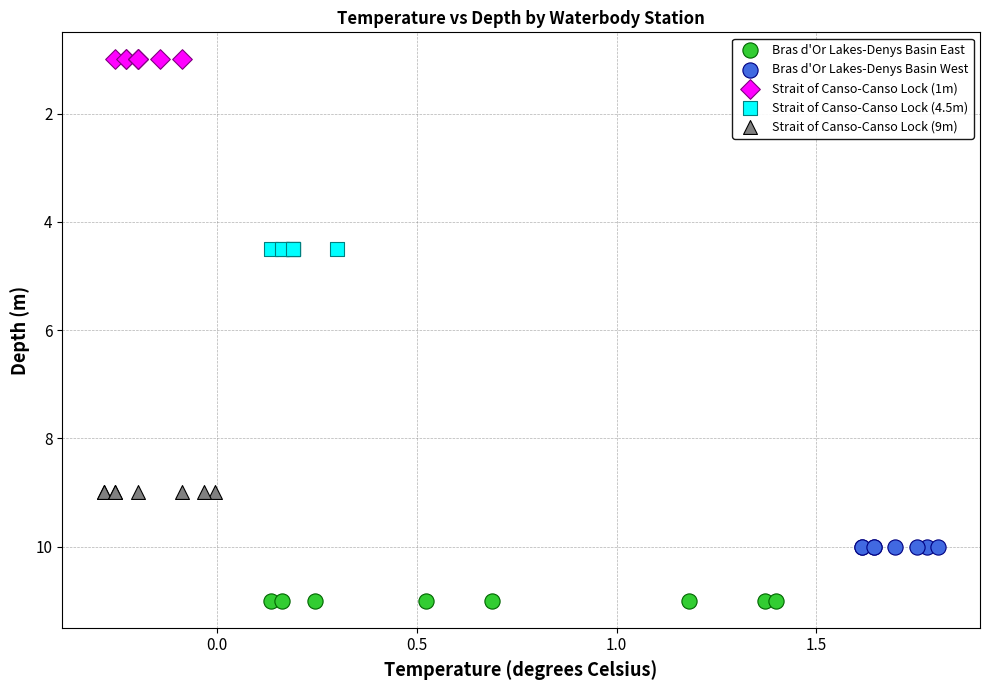

Which series contains the lowest Y value?

Strait of Canso-Canso Lock (1m)